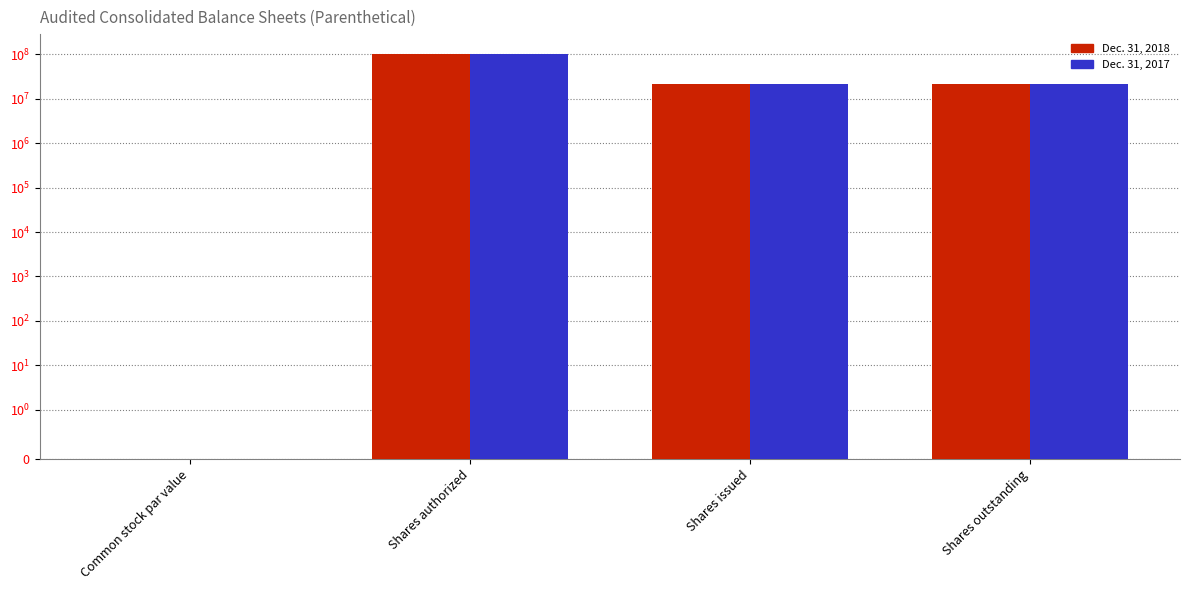

What is the highest value of the Dec. 31, 2017 series?

100000000.0